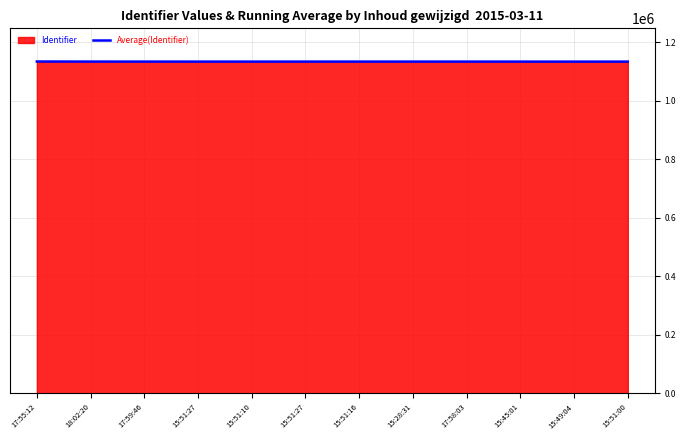

Reading left to right, transcribe all the data shown in this chart.

17:55:12=1134138.0	18:02:20=1133929.0	17:59:46=1133859.7	15:51:27=1133825.2	15:51:10=1133836.6	15:51:27=1133844.3	15:51:16=1133850.0	15:28:31=1133854.4	17:58:03=1133839.8	15:45:01=1133828.3	15:49:04=1133819.0	15:51:00=1133811.3